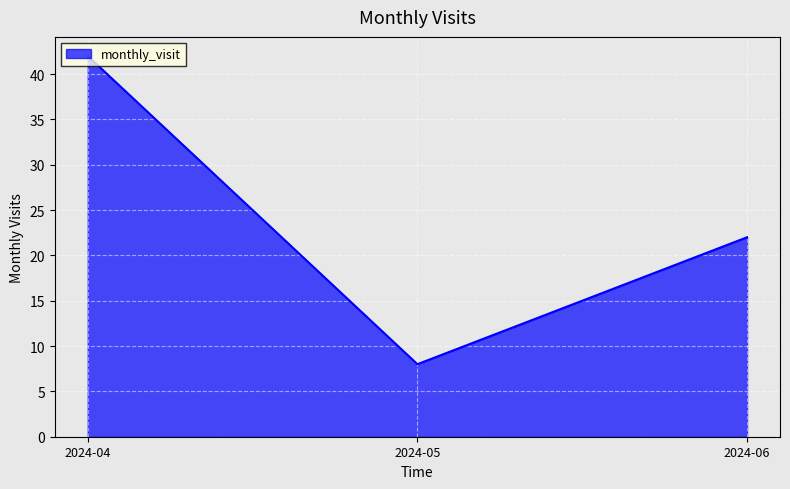

List the labels in order of value, smallest first.

2024-05, 2024-06, 2024-04